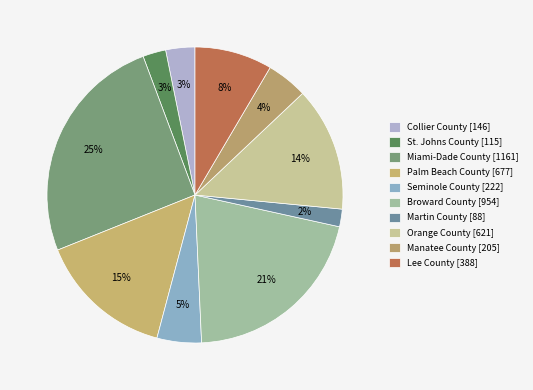

What percentage do Broward County and Manatee County together represent?

25.3%